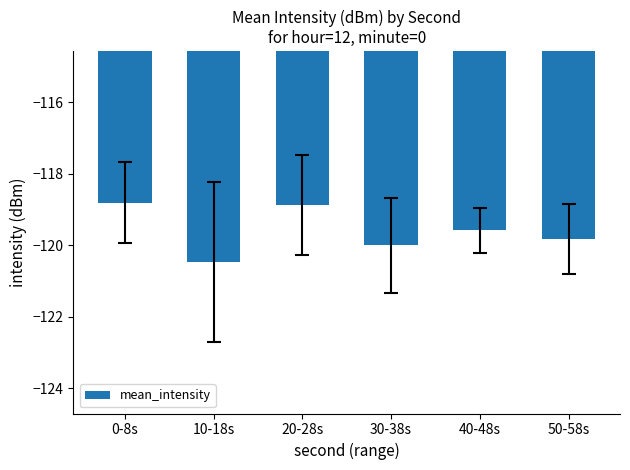

What is the greatest value displayed?

-118.8